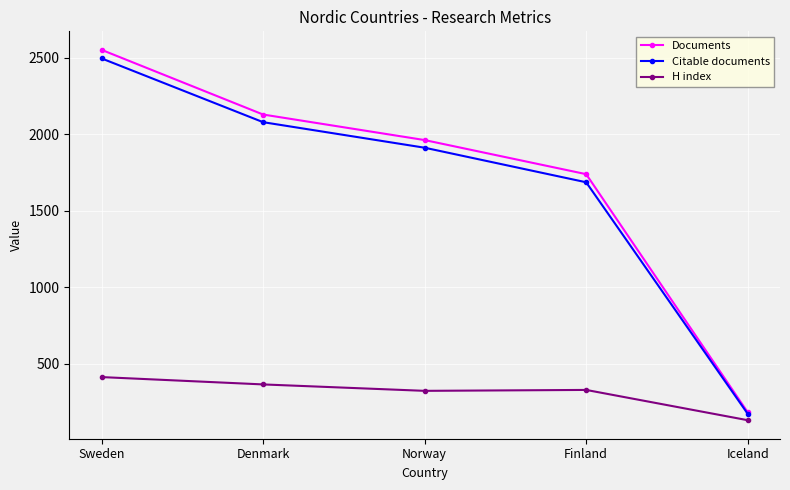

What is the difference between the highest and lowest values at Iceland?

52